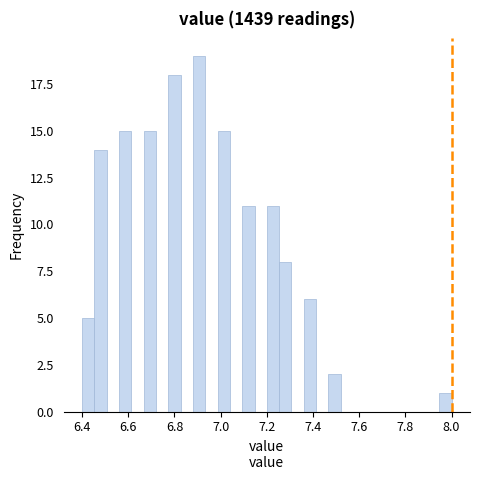

Around what value on the x-axis is the tallest bar? Give the approximate position of its centre, as read against the axis.

6.90